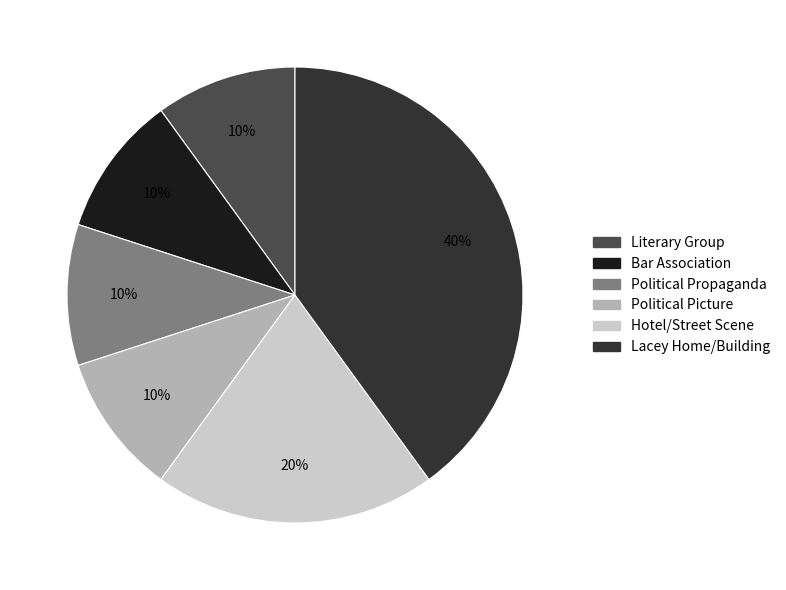

Combined, do Hotel/Street Scene and Lacey Home/Building account for over 50%?

Yes